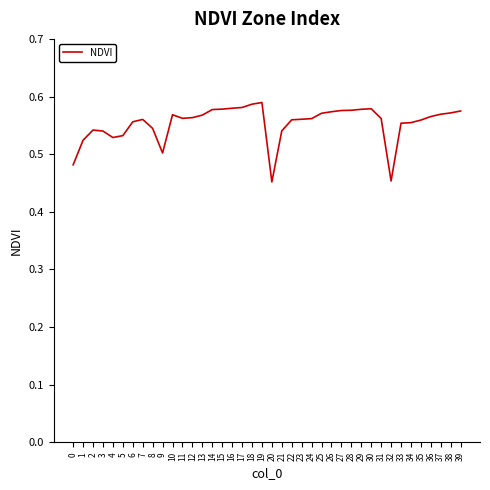

Is it true that the value at 13 is 0.9?

False